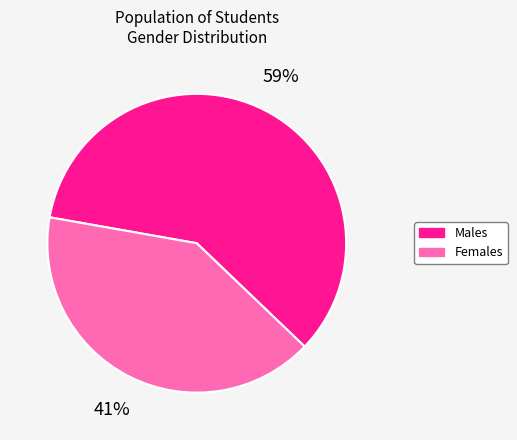

The Males slice represents 59% of the pie. True or false?

True